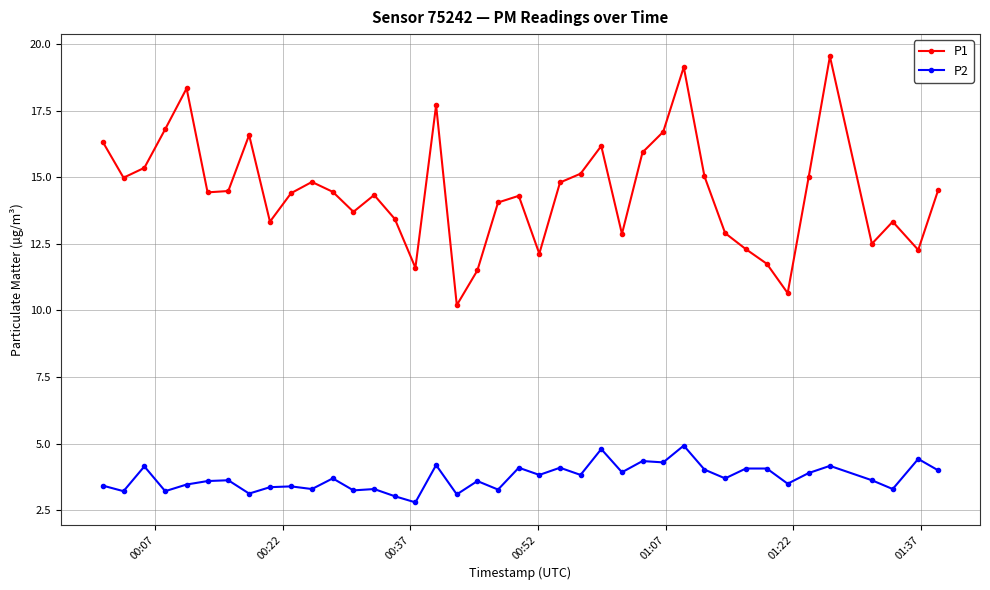

What is the greatest value displayed?

19.5